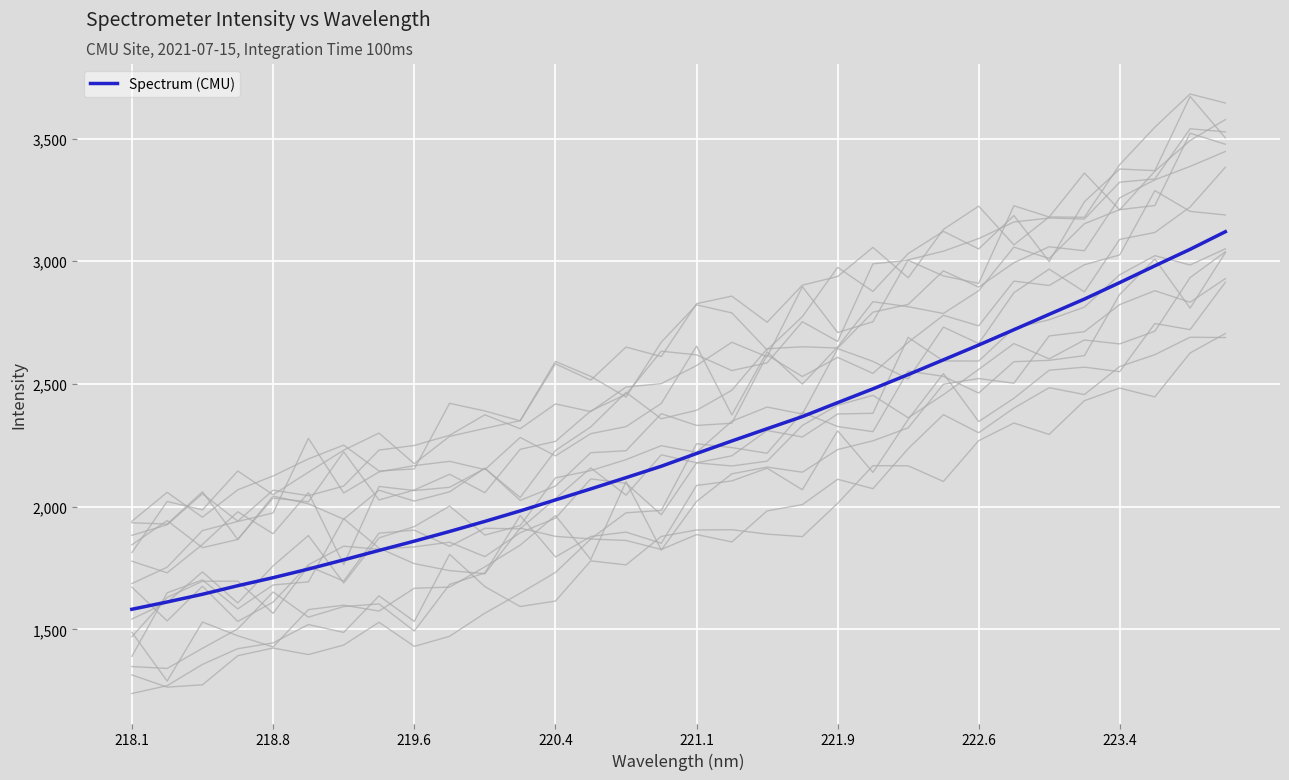

What is the average value?

2247.5